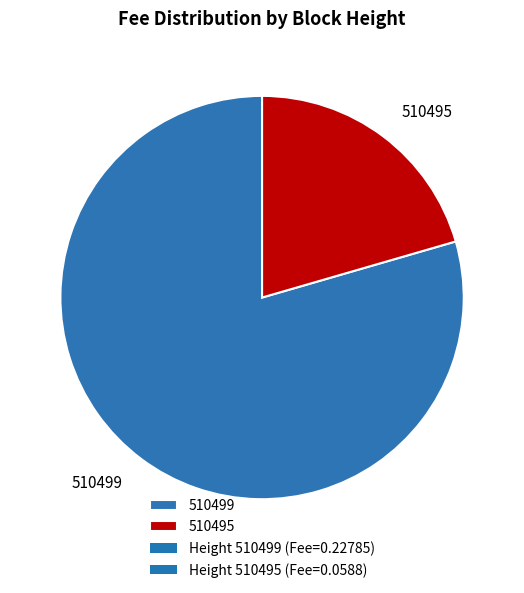

Is it true that 510499 is 85% of the pie?

False